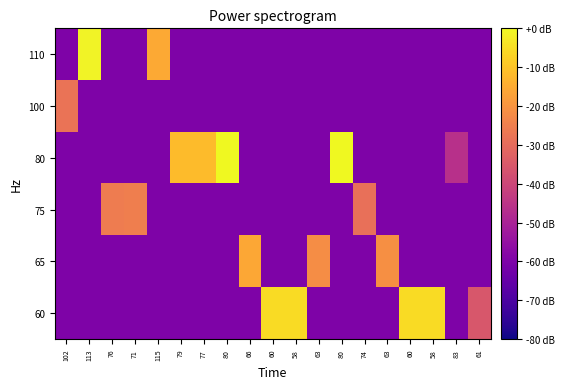

What is the difference between the highest and lowest values at 60?

54.6